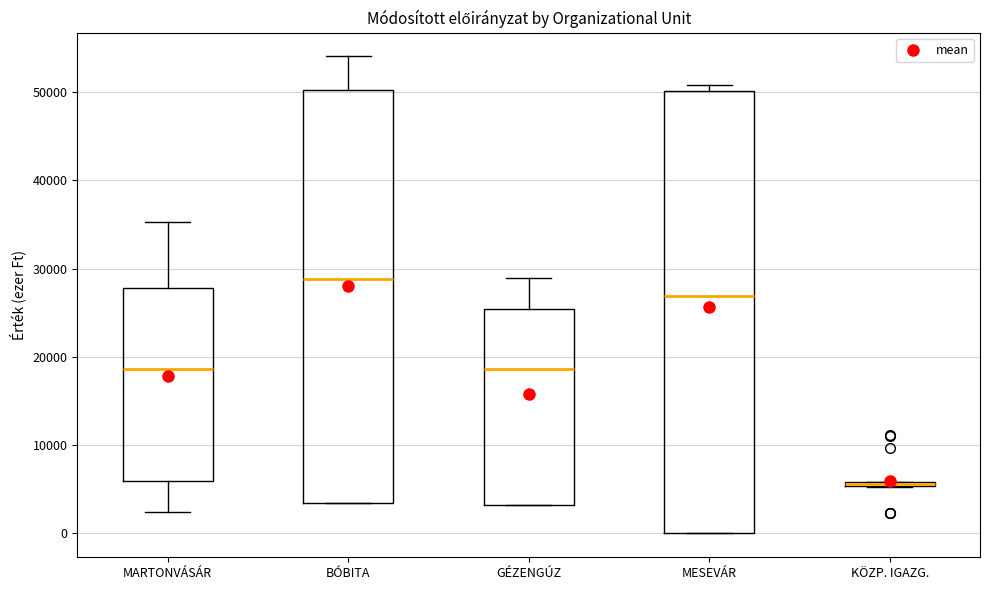

Comparing the boxes themselves (not the whiskers), which one is the tallest?

MESEVÁR